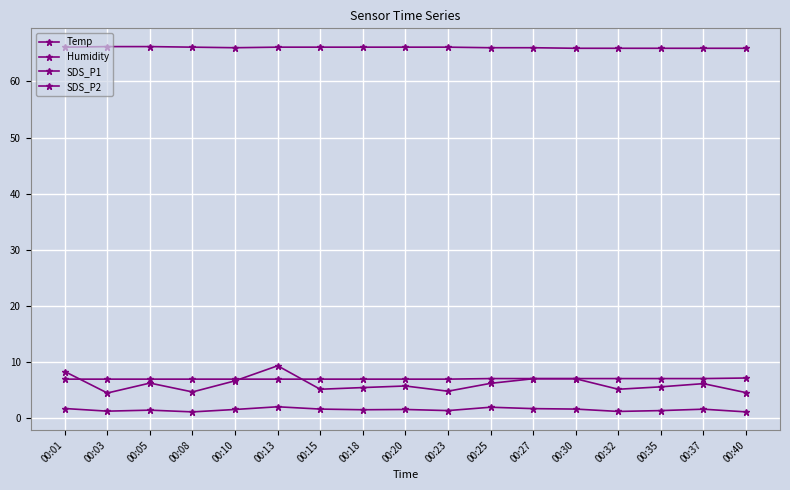

Reading left to right, list all the values displayed in this chart.

Temp: 7.0	7.0	7.0	7.0	7.0	7.0	7.0	7.0	7.0	7.0	7.1	7.1	7.1	7.1	7.1	7.1	7.2
Humidity: 66.1	66.2	66.2	66.1	66.0	66.1	66.1	66.1	66.1	66.1	66.0	66.0	65.9	65.9	65.9	65.9	65.9
SDS_P1: 8.3	4.5	6.3	4.7	6.7	9.4	5.2	5.5	5.8	4.8	6.2	7.1	7.1	5.2	5.6	6.2	4.6
SDS_P2: 1.8	1.3	1.5	1.2	1.6	2.1	1.7	1.6	1.6	1.4	2.0	1.8	1.7	1.2	1.4	1.6	1.2